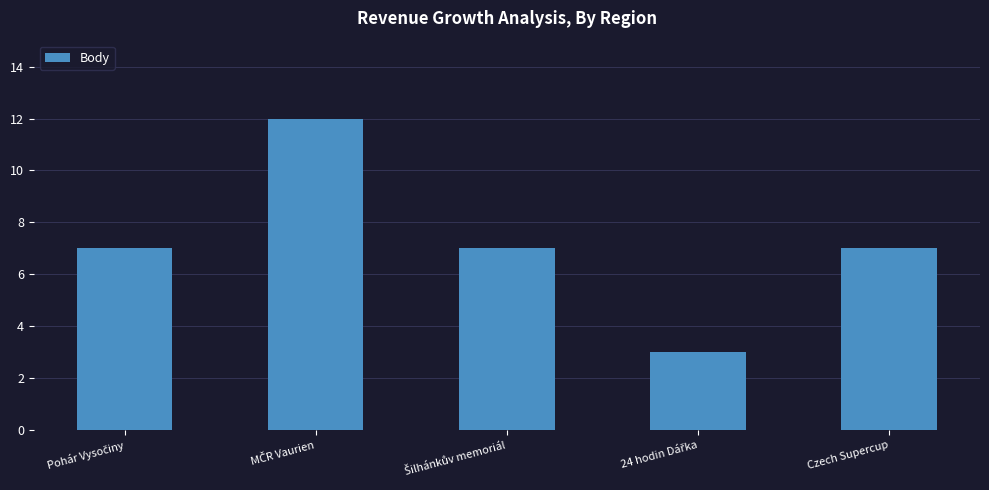

What is the difference between the maximum and minimum values?

9